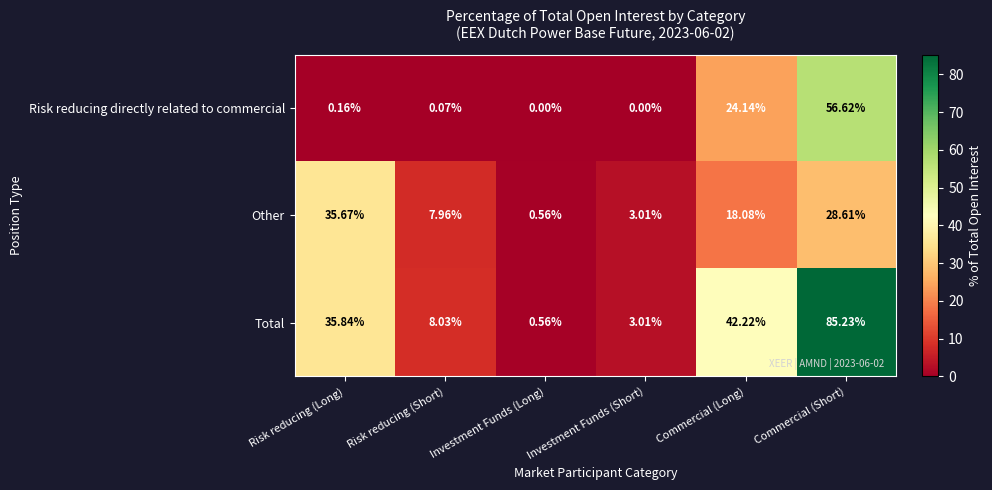

Where is Other nearest to the value 18?

Commercial (Long)